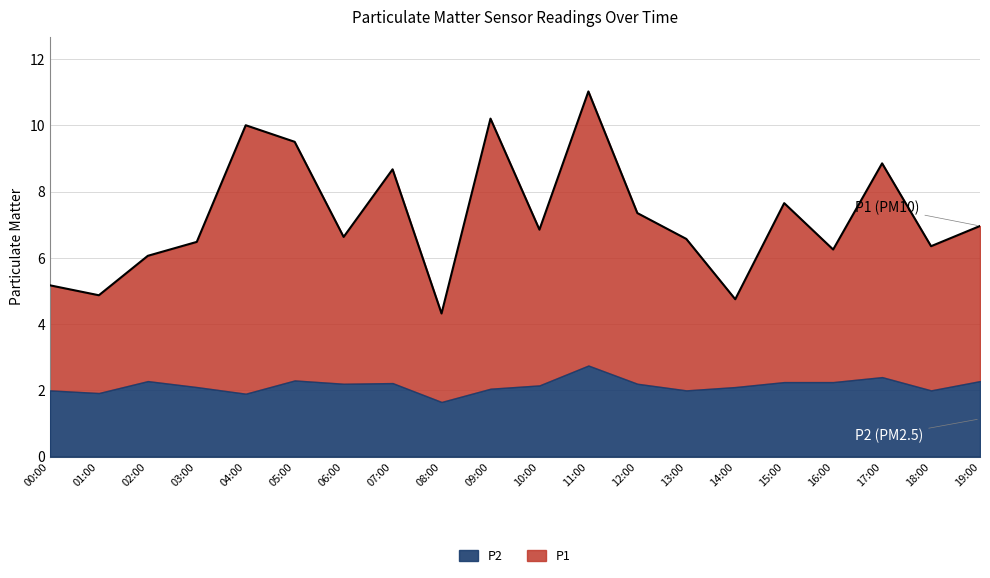

Between 18:00 and 11:00, which is larger?

11:00